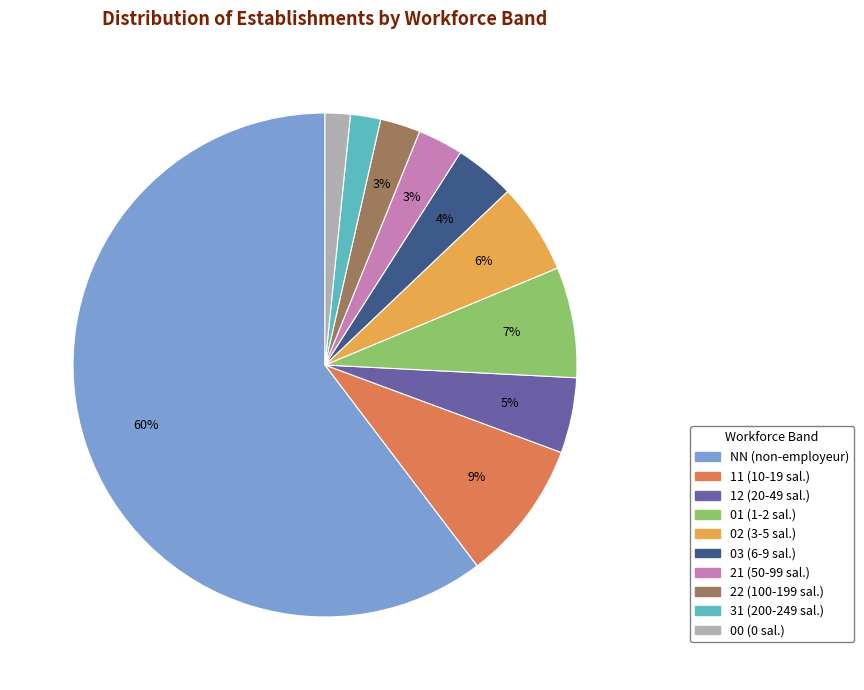

To the nearest percent, what is the combined percentage of 22 and 11?

12%